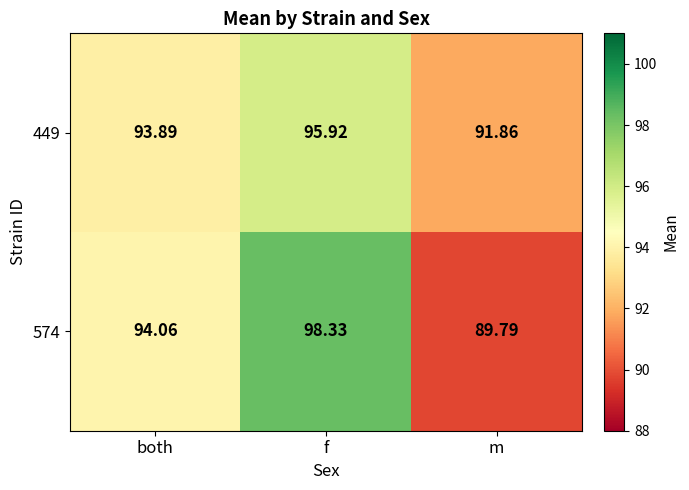

Where is 449 nearest to the value 93?

both